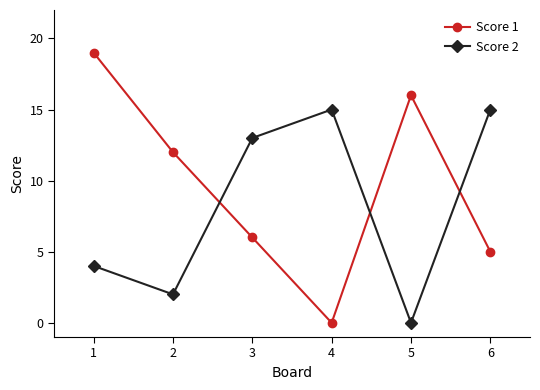

Where do Score 2 and Score 1 first cross each other?

2 and 3